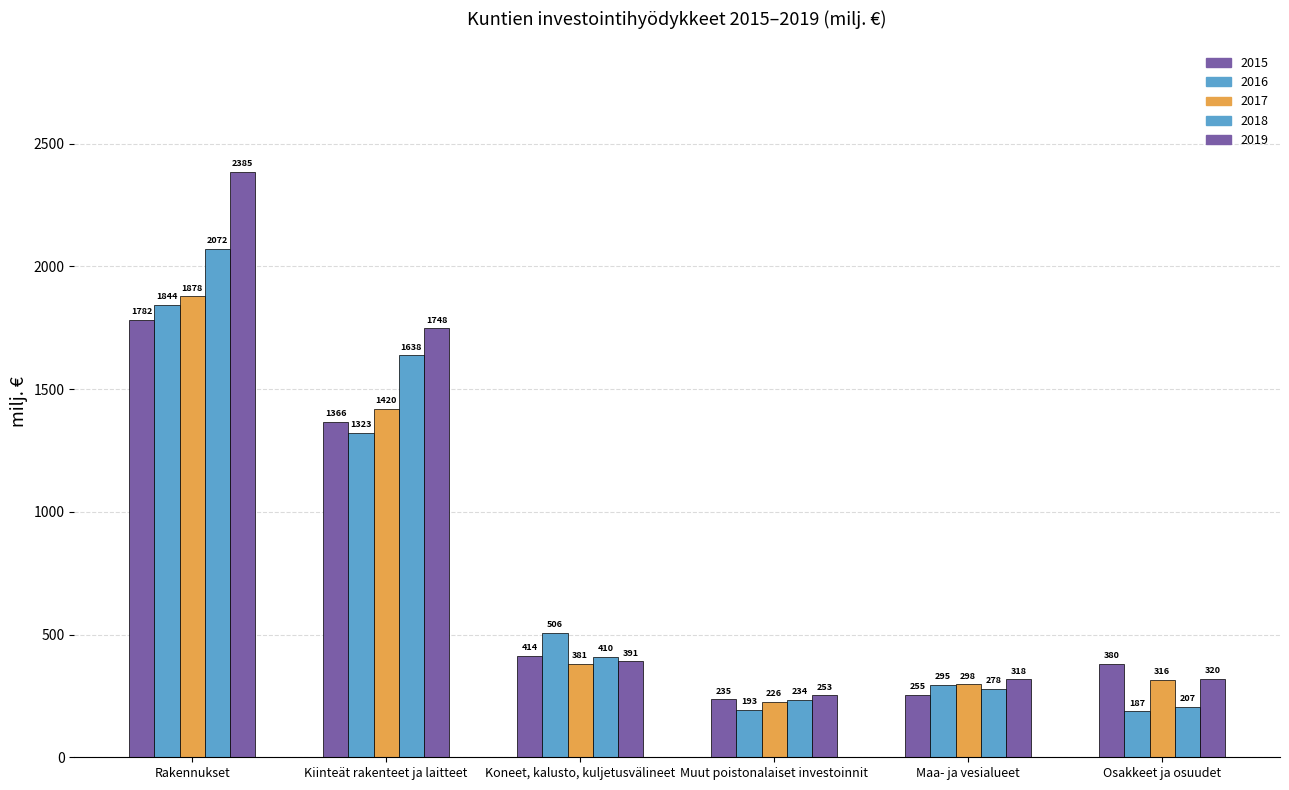

What is the average value of the 2018 series?

806.5